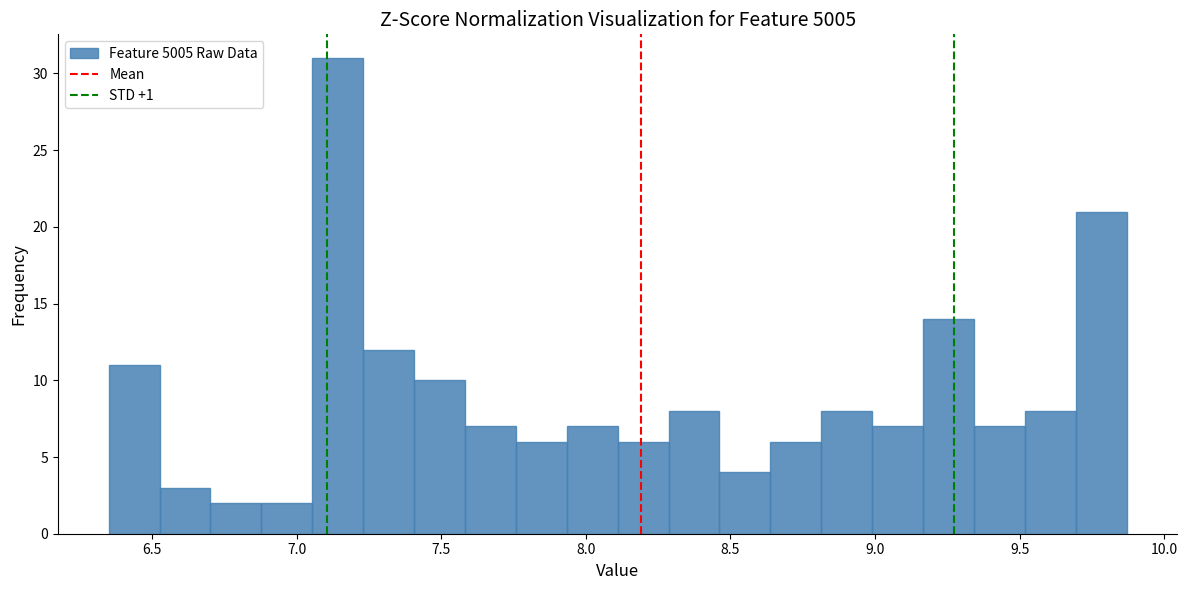

Read against the x-axis, roughly where is the centre of the tallest bar?

7.15